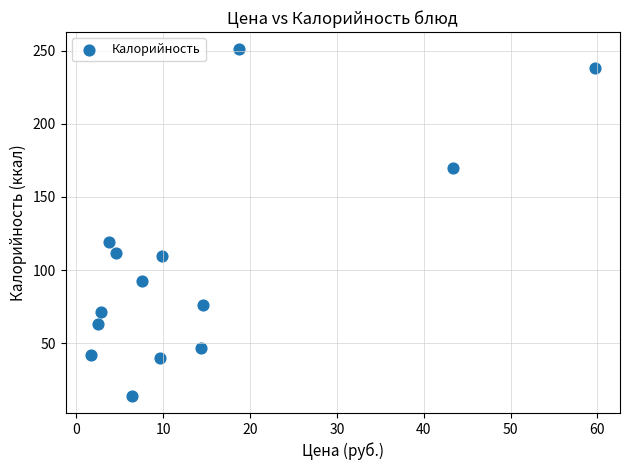

What Y value in the scatter plot is closest to 132?

119.5